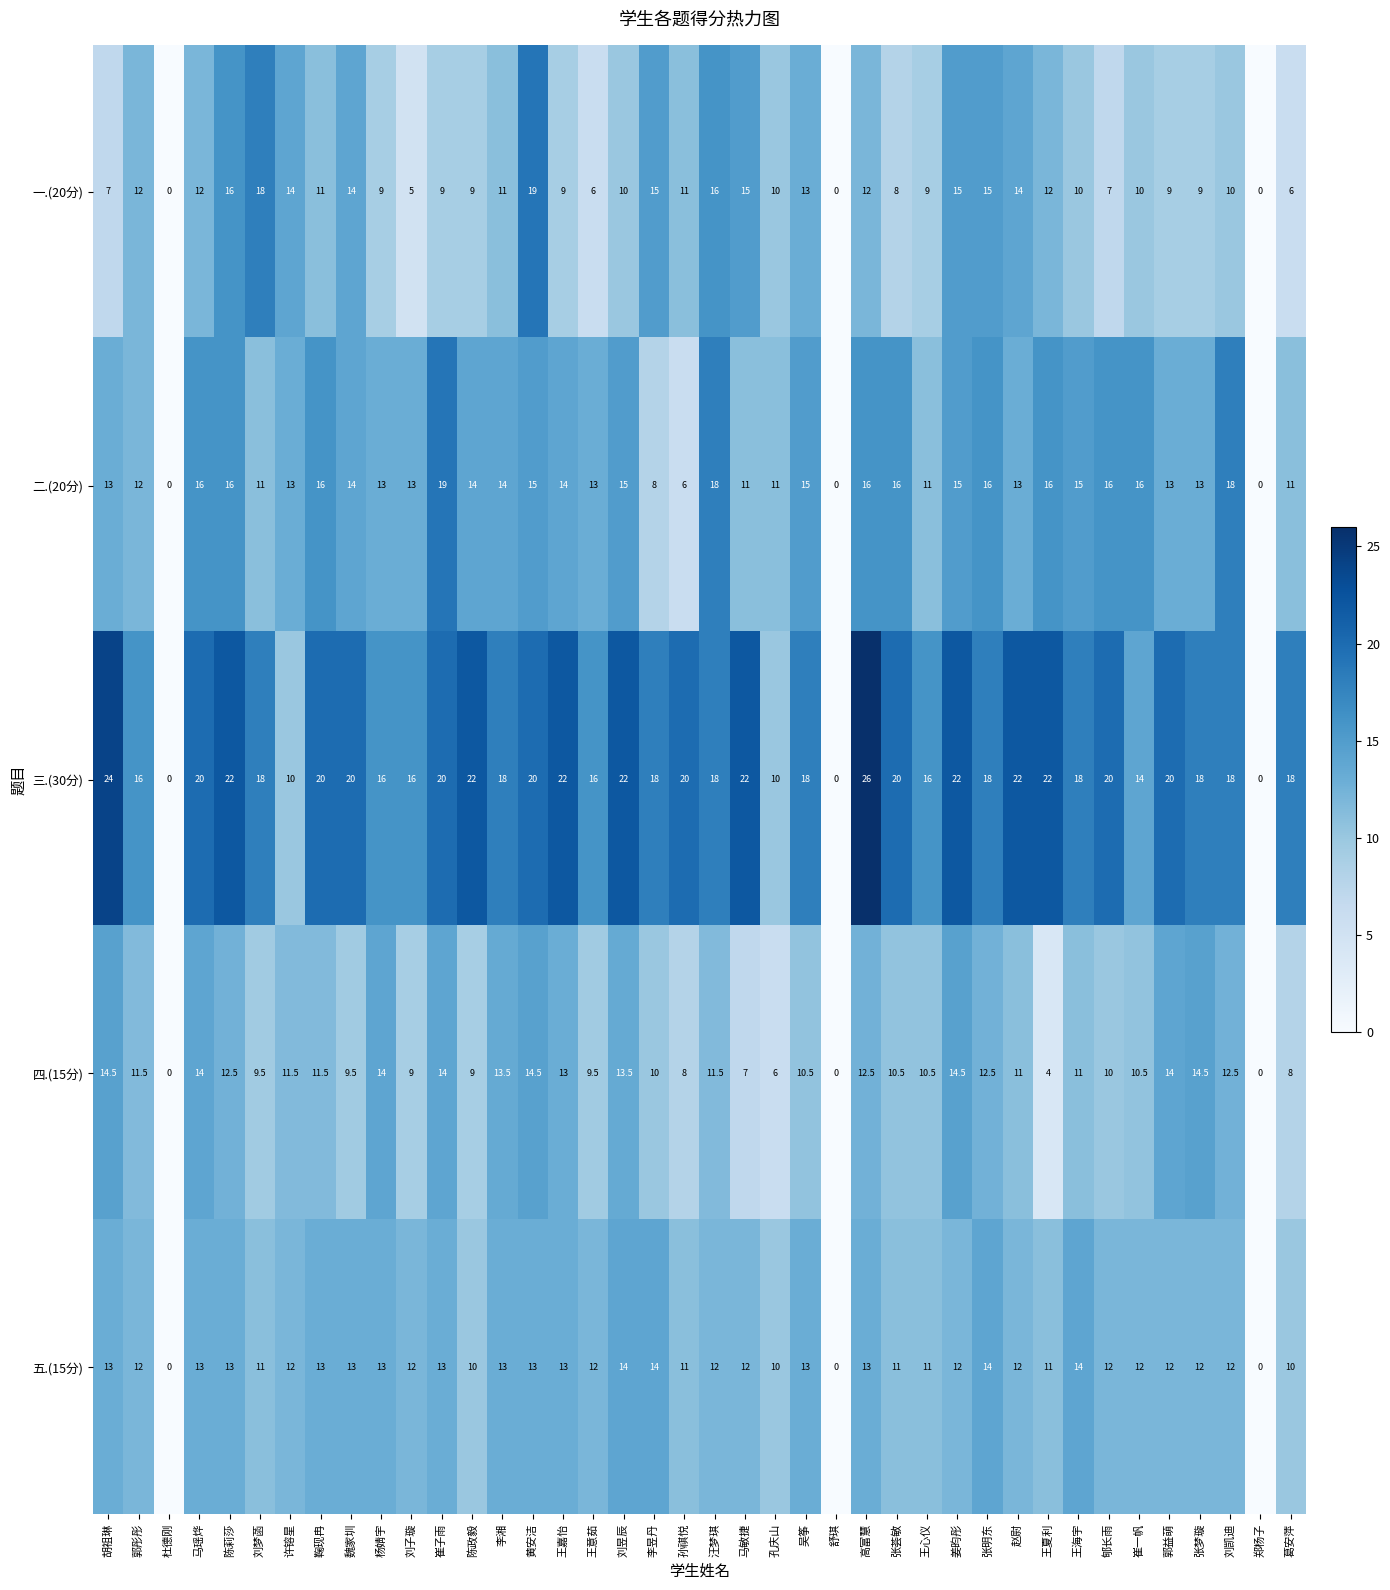

Which series has the largest total across all categories?

三.(30分)